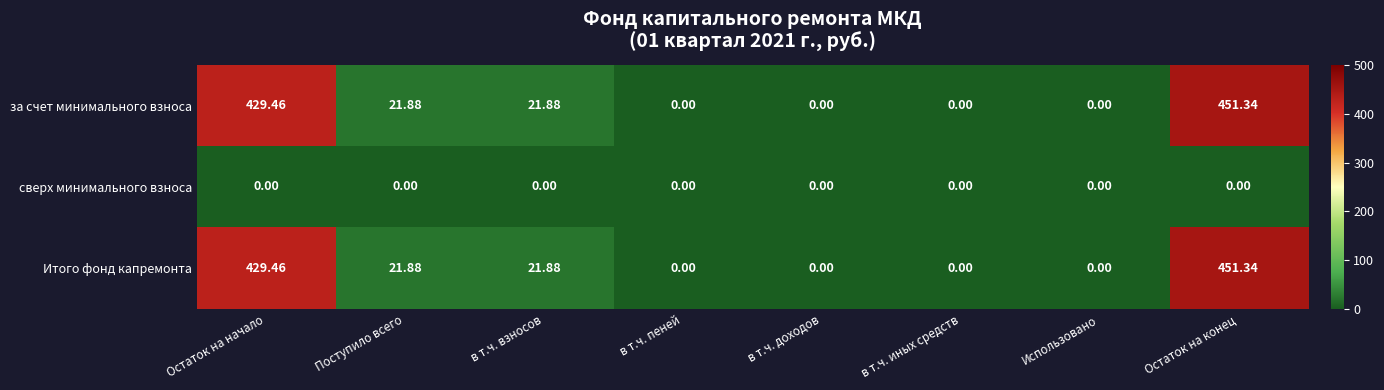

Is the value of сверх минимального взноса at Остаток на начало greater than the value of за счет минимального взноса at Остаток на начало?

No